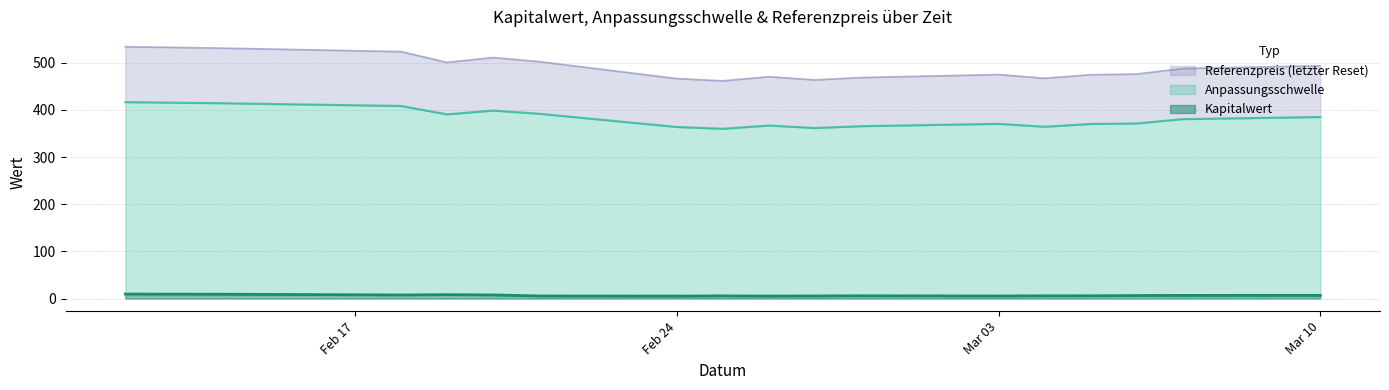

Does the chart display data point markers on the line(s)?

No